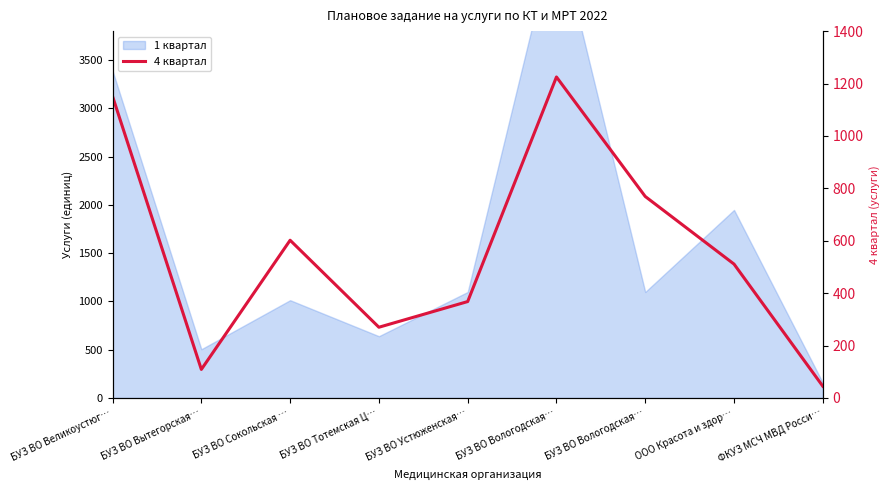

Reading right to left, what are all the values shown in this chart?

45	511	769	1225	368	270	602	109	1151